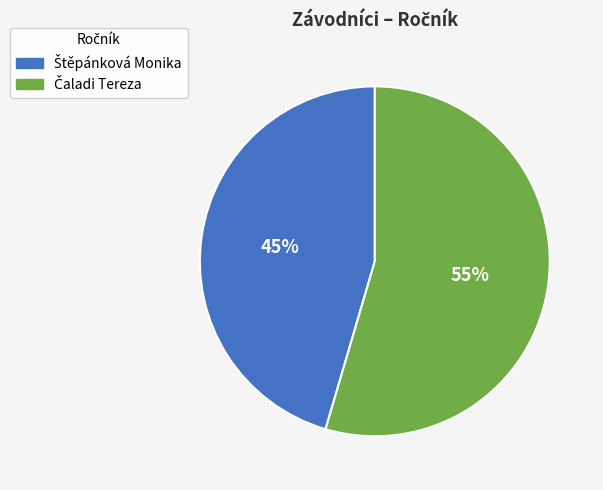

To the nearest percent, what is the average slice percentage?

50%